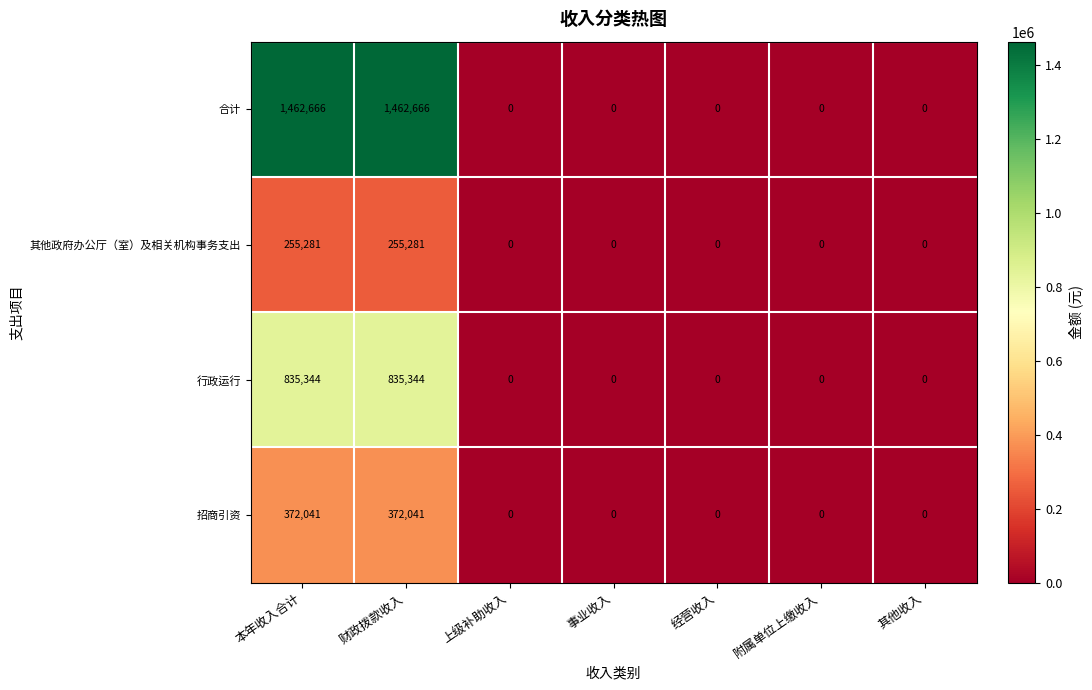

Reading right to left, extract all data points from this chart.

合计: 其他收入=0	附属单位上缴收入=0	经营收入=0	事业收入=0	上级补助收入=0	财政拨款收入=1462666	本年收入合计=1462666
其他政府办公厅（室）及相关机构事务支出: 其他收入=0	附属单位上缴收入=0	经营收入=0	事业收入=0	上级补助收入=0	财政拨款收入=255281	本年收入合计=255281
行政运行: 其他收入=0	附属单位上缴收入=0	经营收入=0	事业收入=0	上级补助收入=0	财政拨款收入=835344	本年收入合计=835344
招商引资: 其他收入=0	附属单位上缴收入=0	经营收入=0	事业收入=0	上级补助收入=0	财政拨款收入=372041	本年收入合计=372041